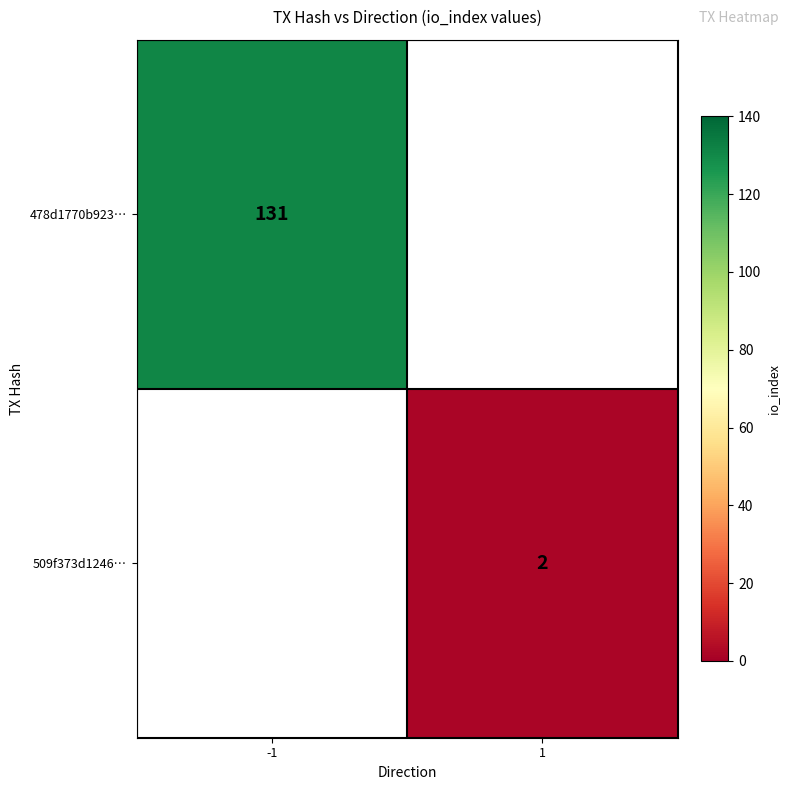

The 509f373d1246… series shows 4 at 1. True or false?

False